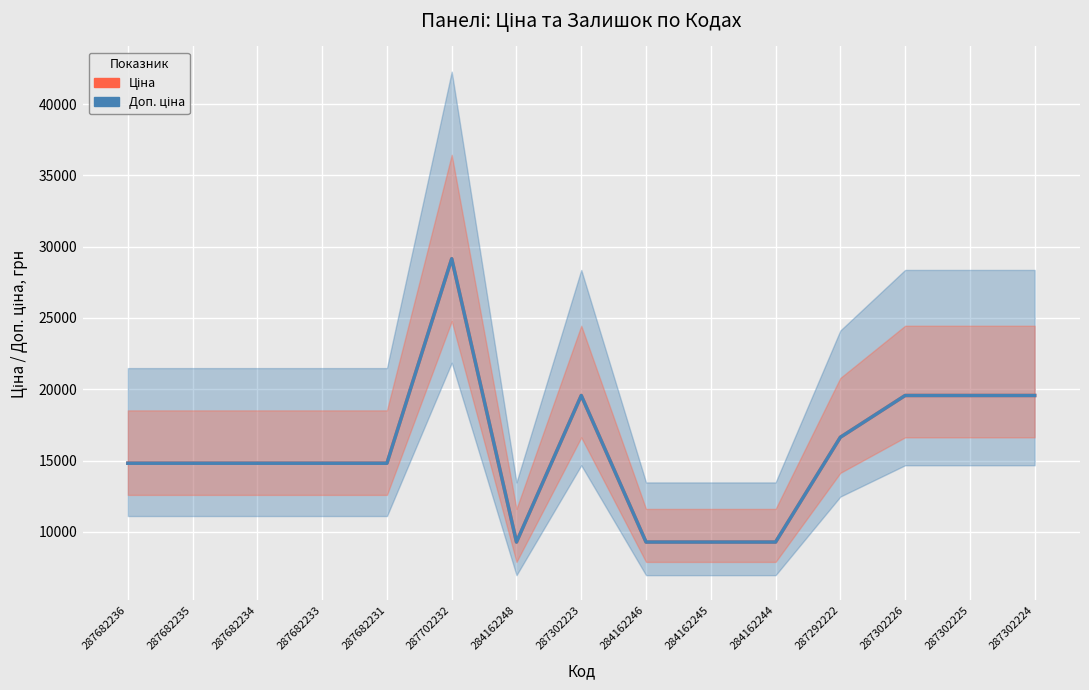

At which category does Доп. ціна reach its first local peak?

287702232